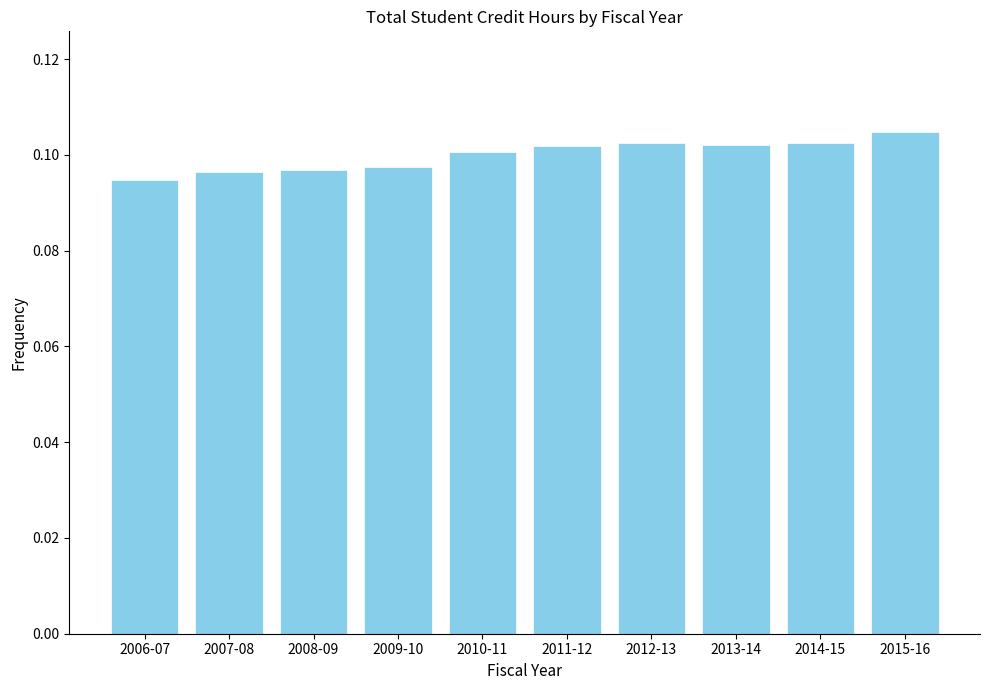

How many values are between 0 and 1?

10